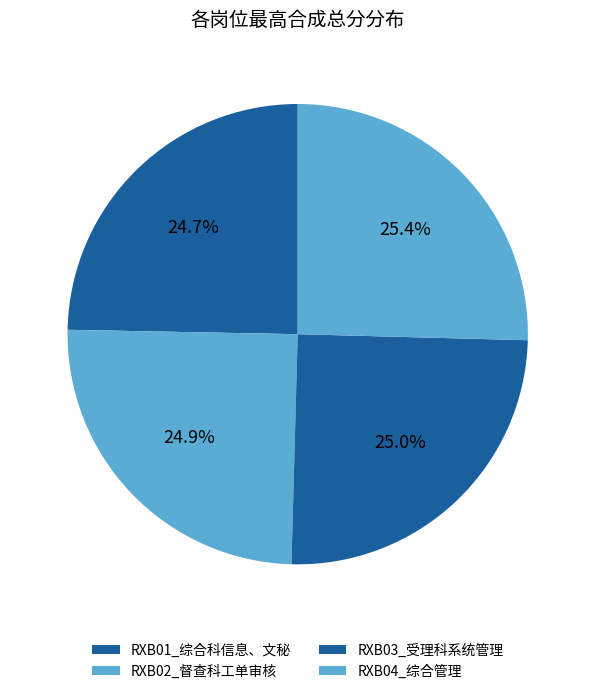

Which has a higher value, RXB01_综合科信息、文秘 or RXB02_督查科工单审核?

RXB02_督查科工单审核